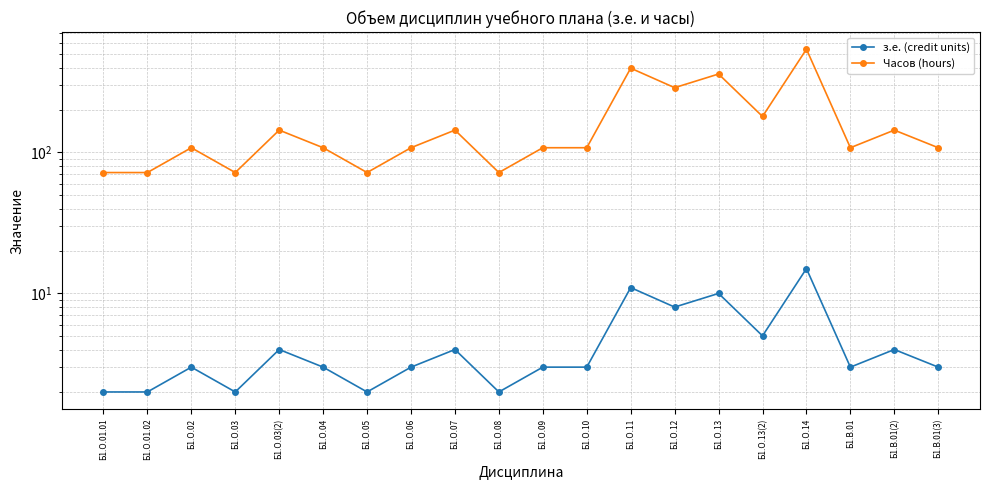

What is the highest value of the з.е. (credit units) series?

15